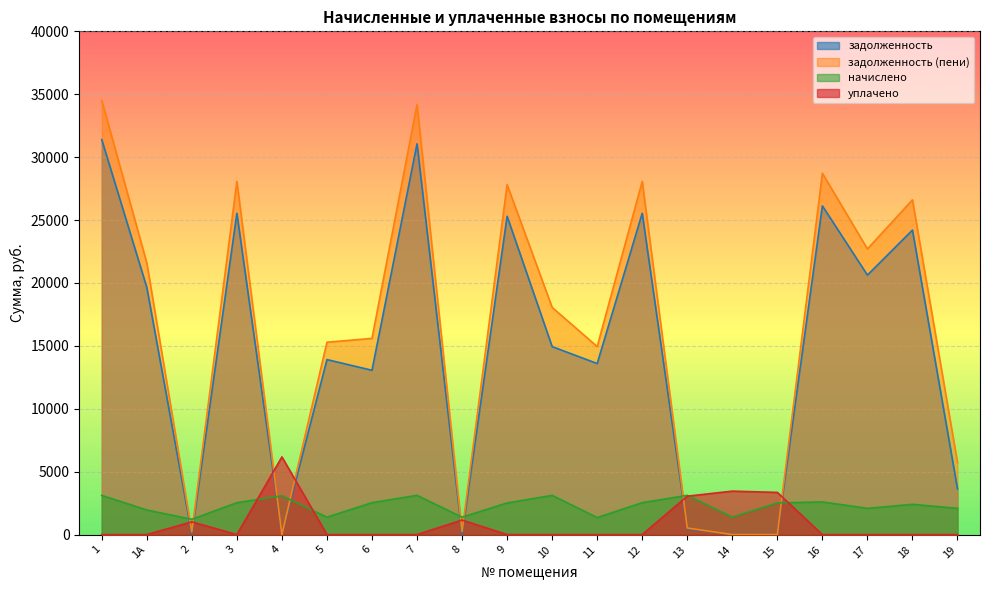

Between 7 and 16, which is larger?

7